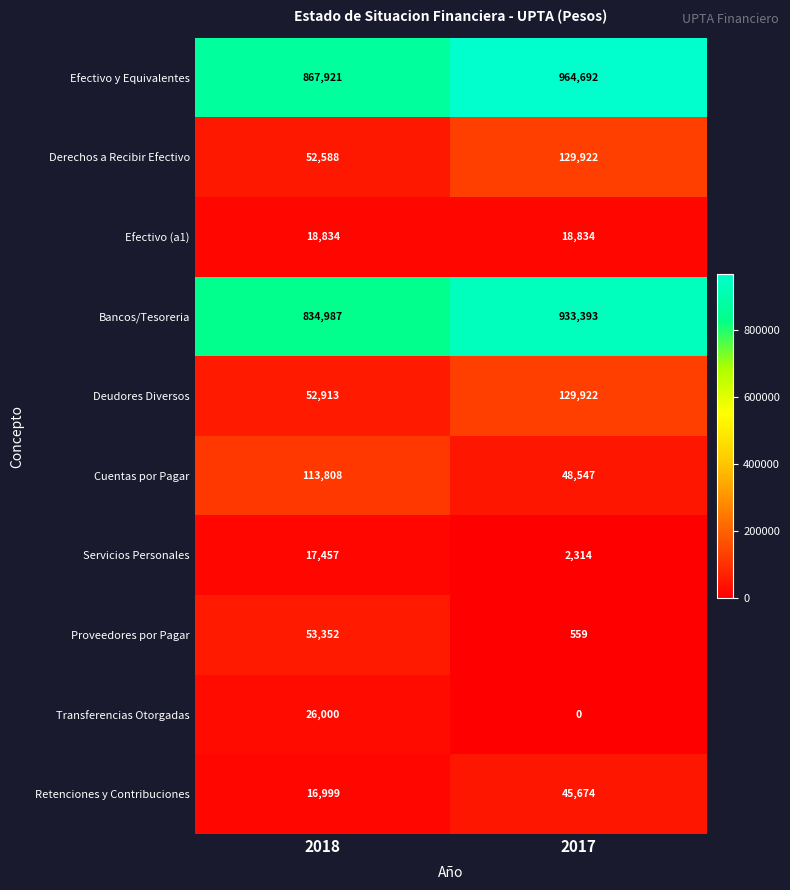

Which series changed the most between 2018 and 2017?

Bancos/Tesoreria